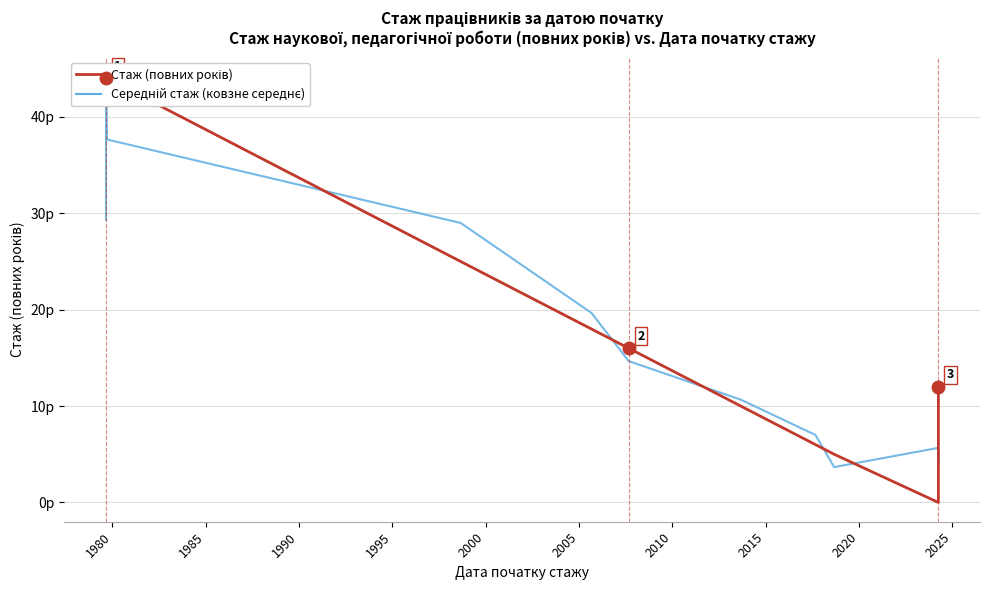

What is the minimum value for Середній стаж (ковзне середнє)?

3.7